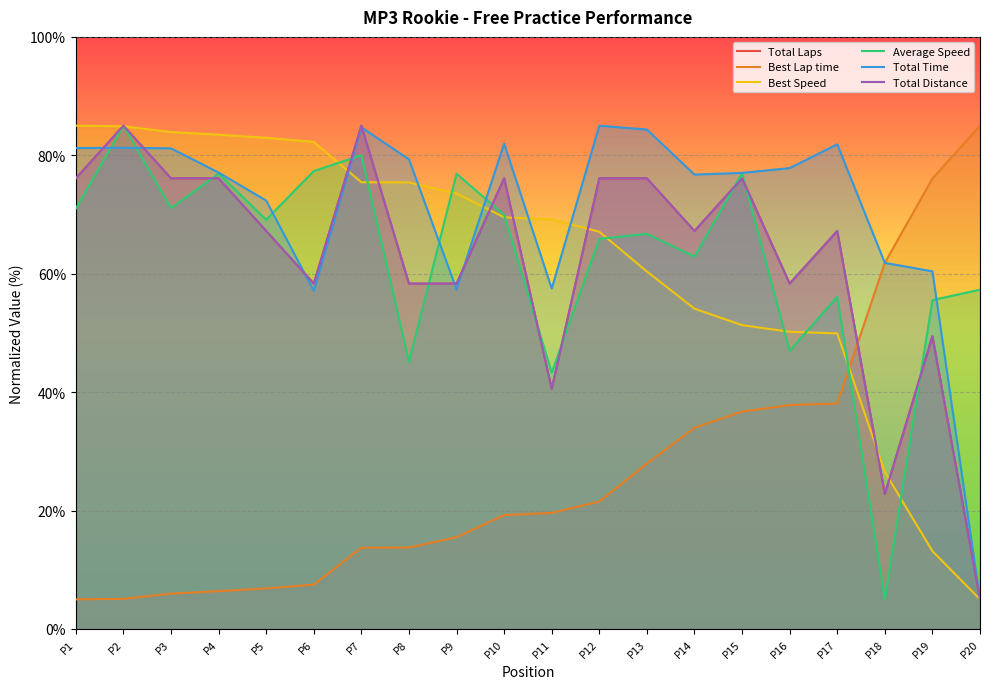

What value does the Best Speed series have at P4?

83.5